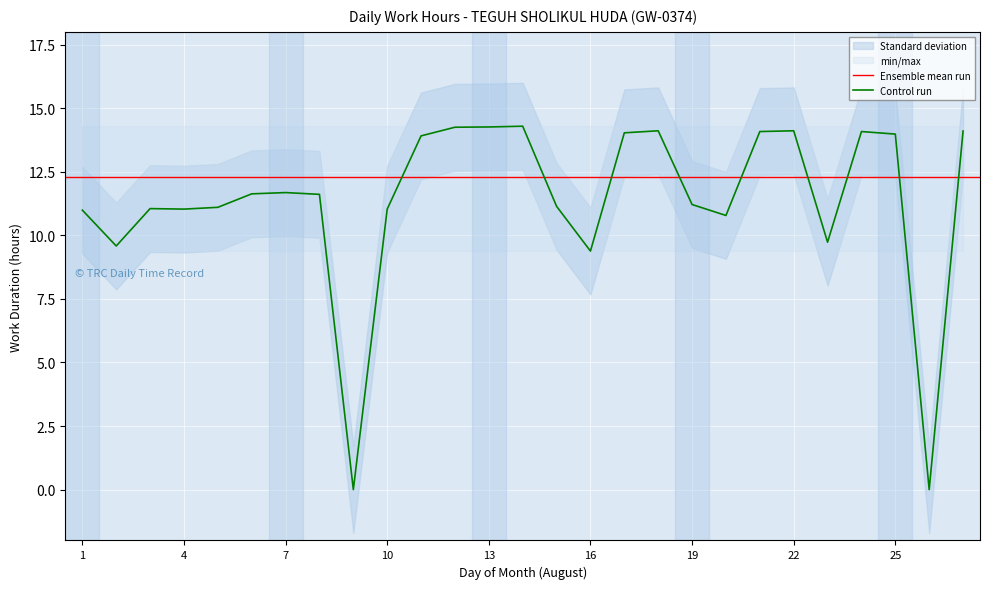

Which label corresponds to the largest value in the chart?

14